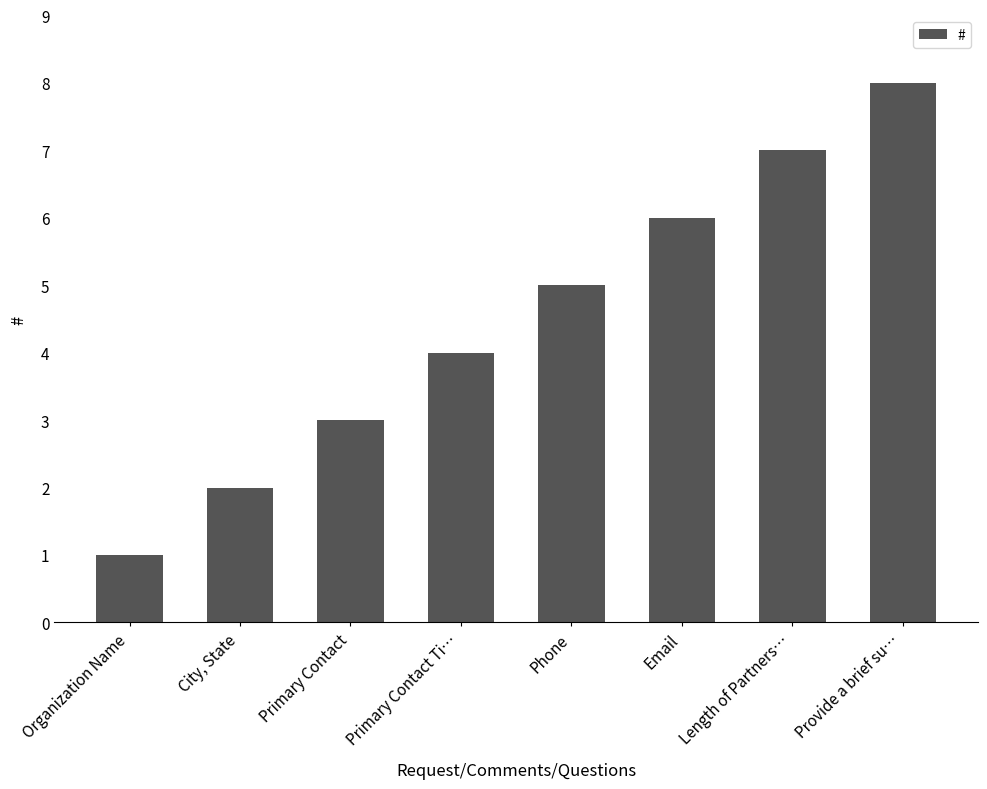

What is the approximate value at Length of Partners…?

7